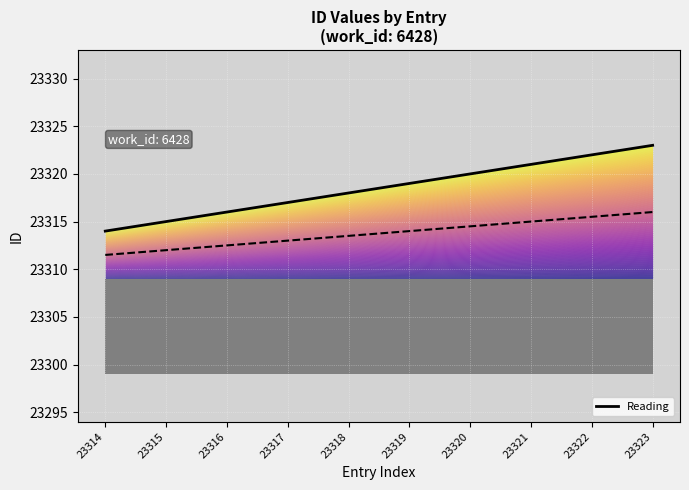

True or false: the data shows 23320 at 23320.

True